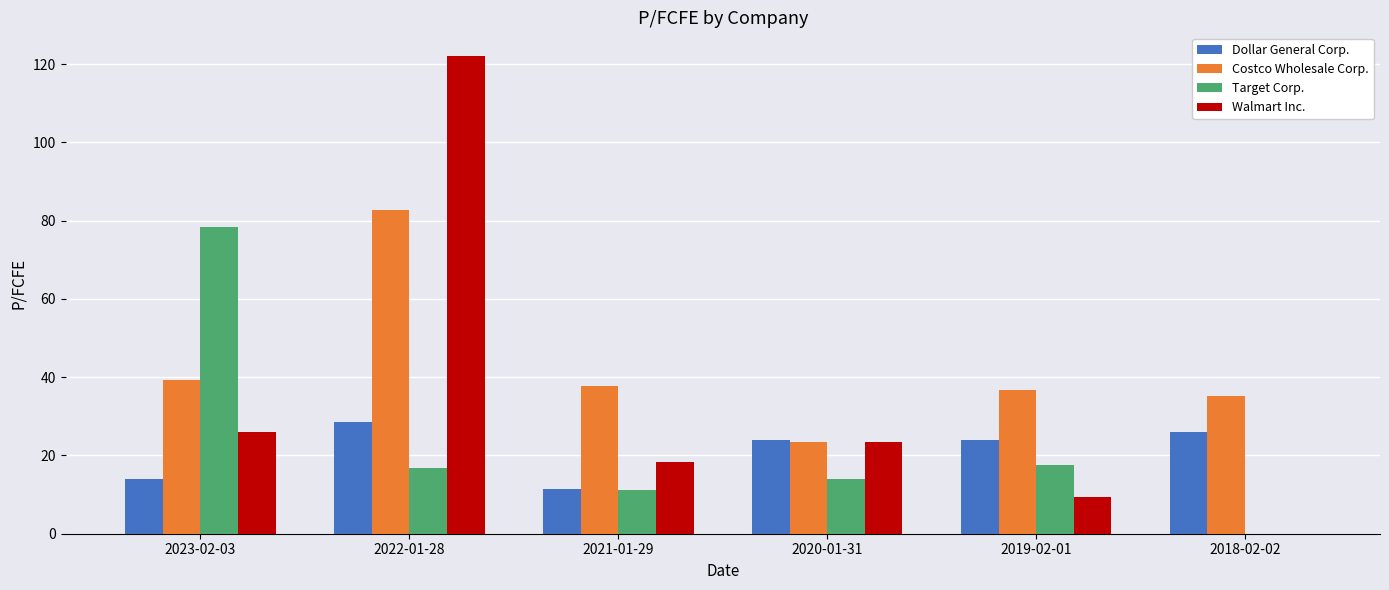

What is the sum of the Dollar General Corp. values at 2018-02-02 and 2022-01-28?

54.4